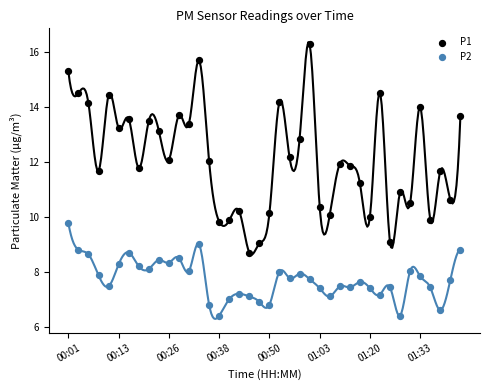

Which series has the widest spread of Y values?

P1